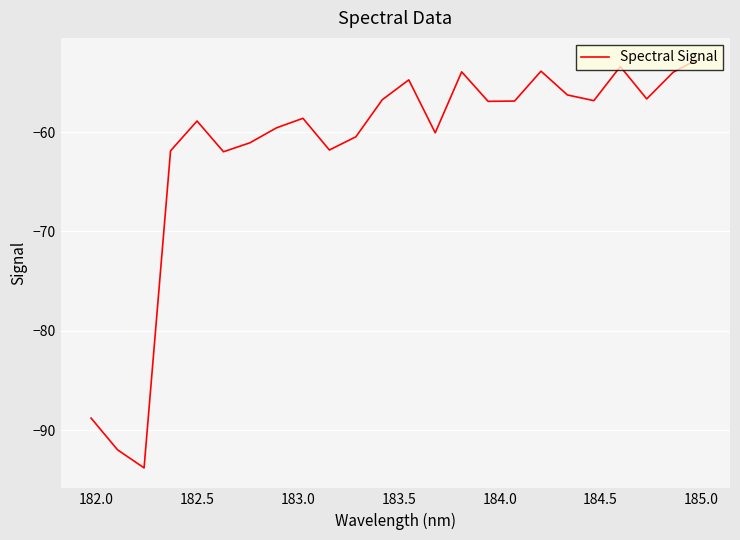

What is the minimum value shown in the chart?

-93.8